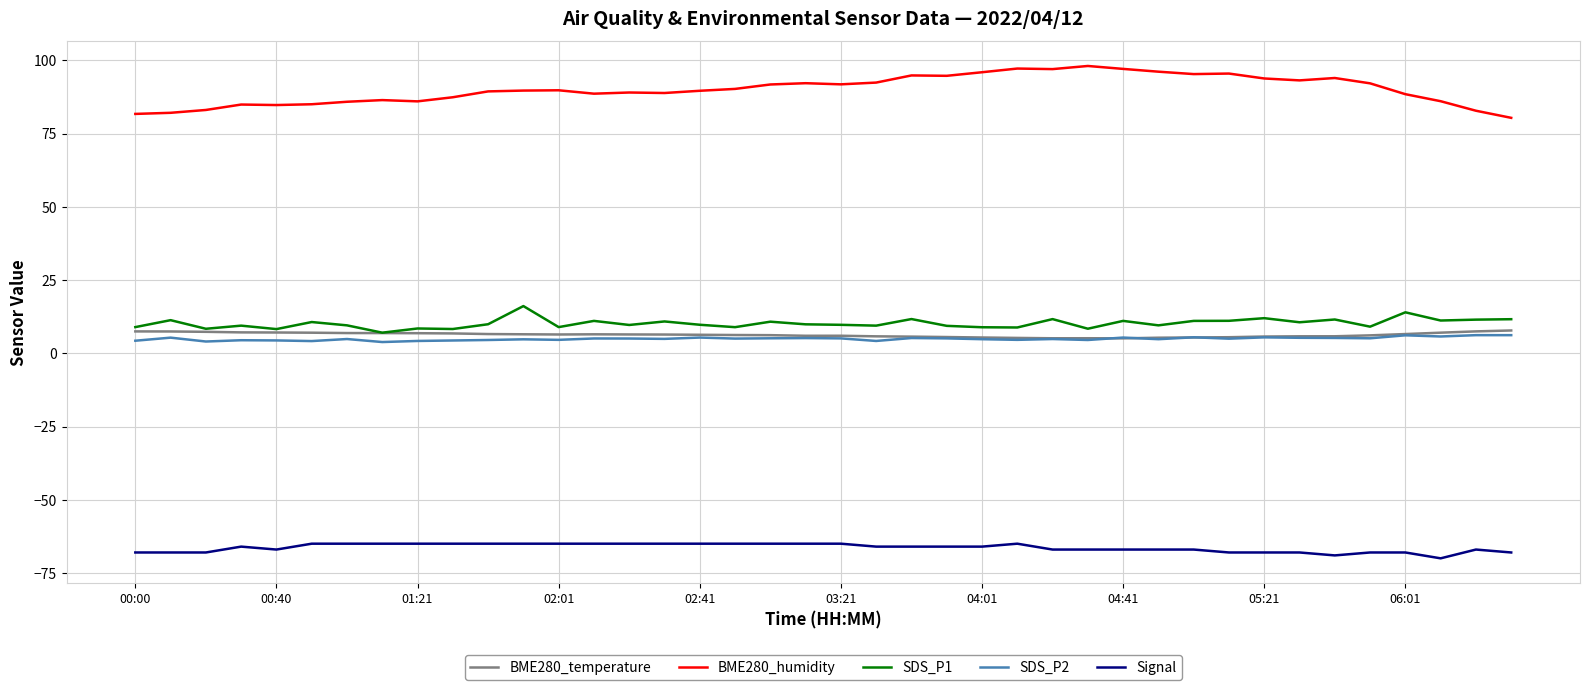

What is the lowest value of the SDS_P2 series?

3.9